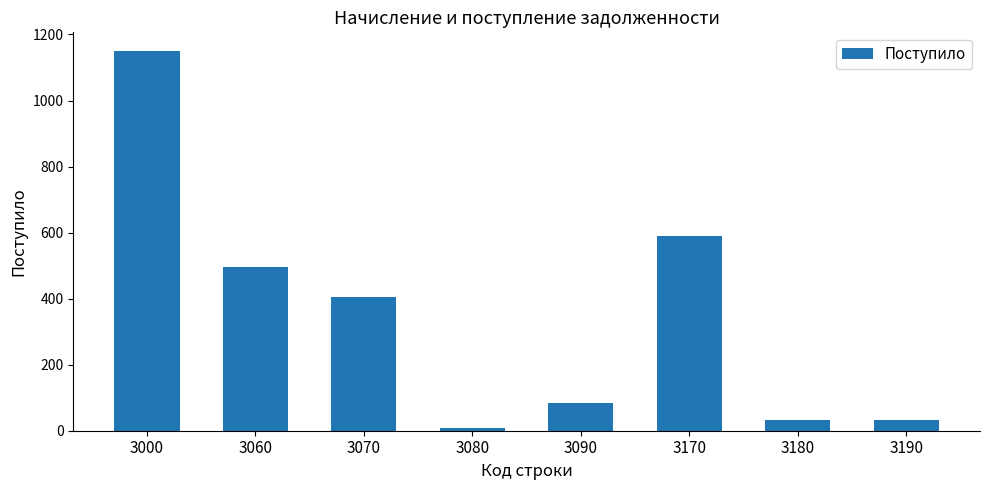

What is the average value?

349